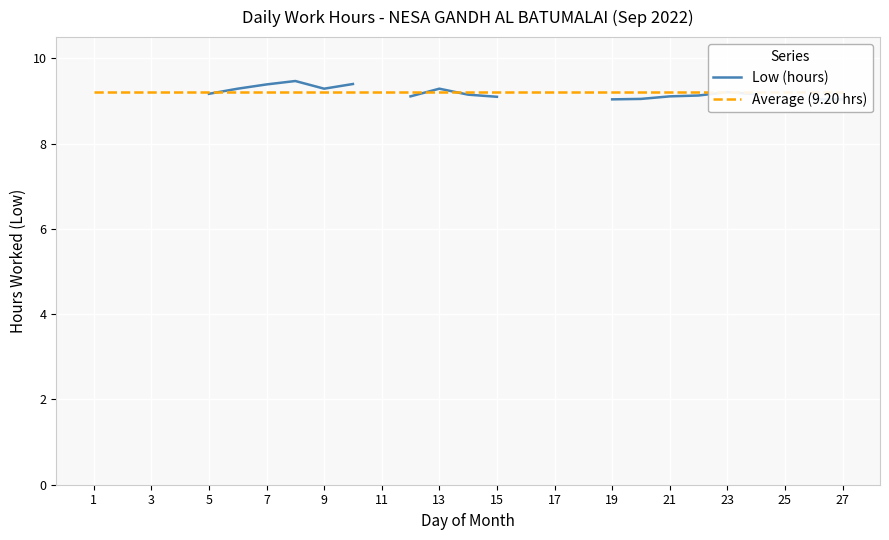

What is the label of the 13th point from the right?

15